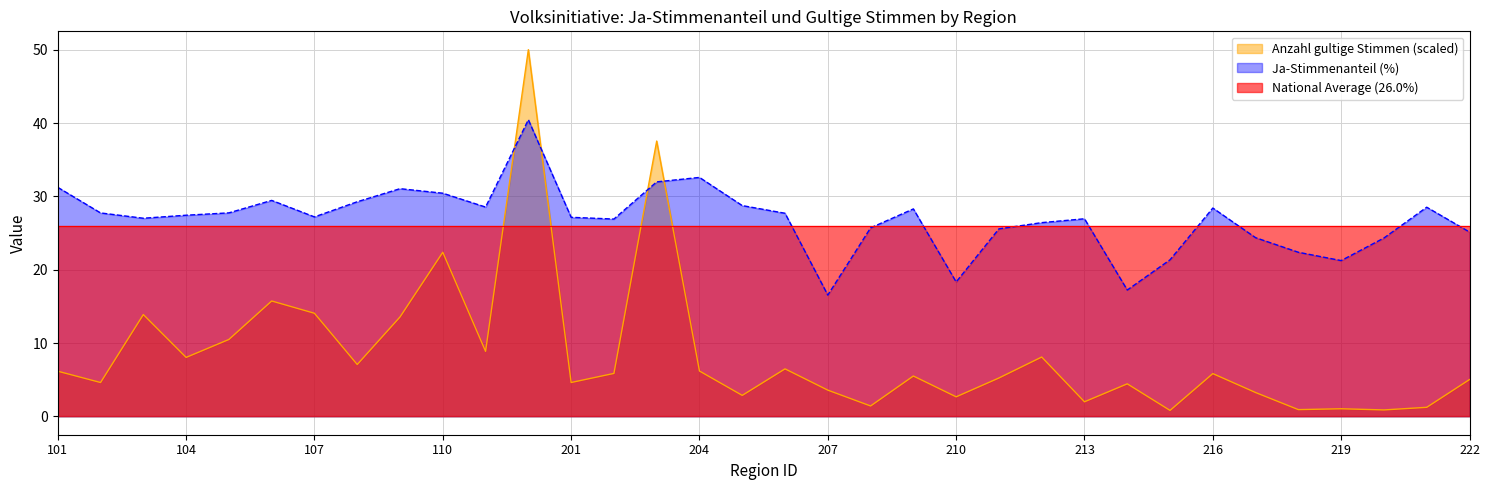

What is the difference between the highest and lowest values at 101?

25.1